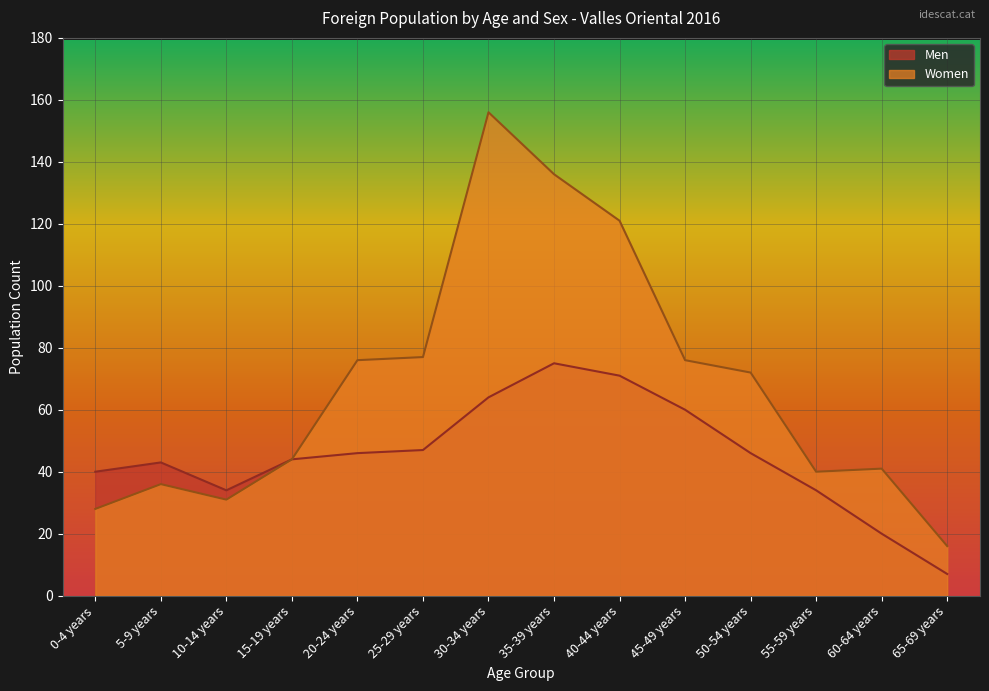

What is the label of the 3rd point from the right?

55-59 years